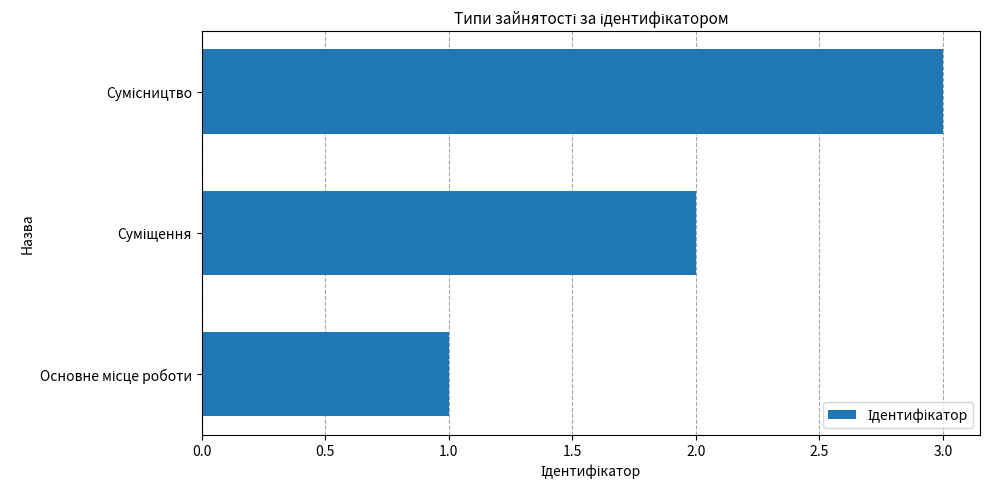

What is the greatest value displayed?

3